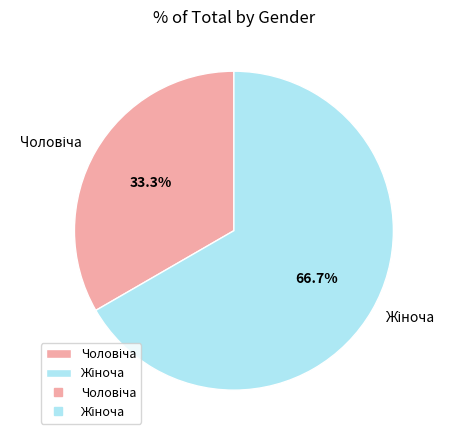

Does any single category account for the majority?

Yes